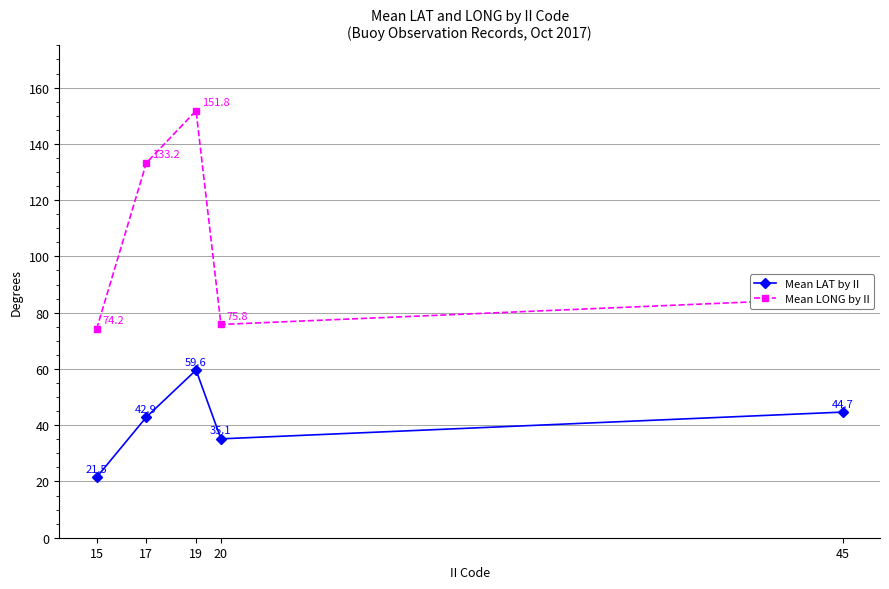

Is the value of Mean LAT by II at 20 greater than the value of Mean LONG by II at 15?

No